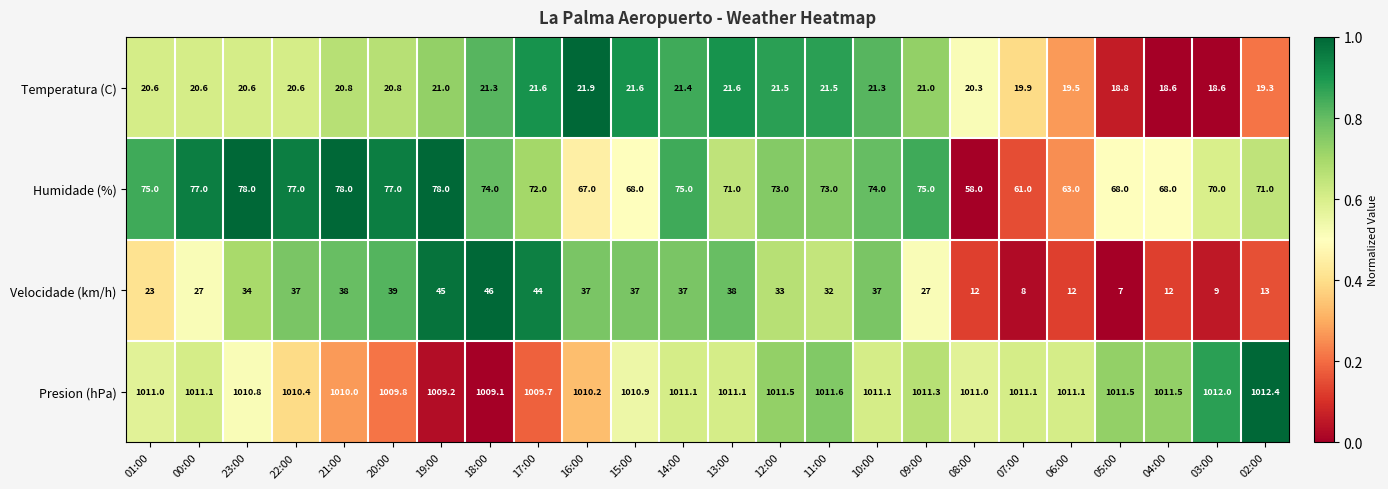

Rank the series by their maximum value, from lowest to highest.

Temperatura (C), Velocidade (km/h), Humidade (%), Presion (hPa)